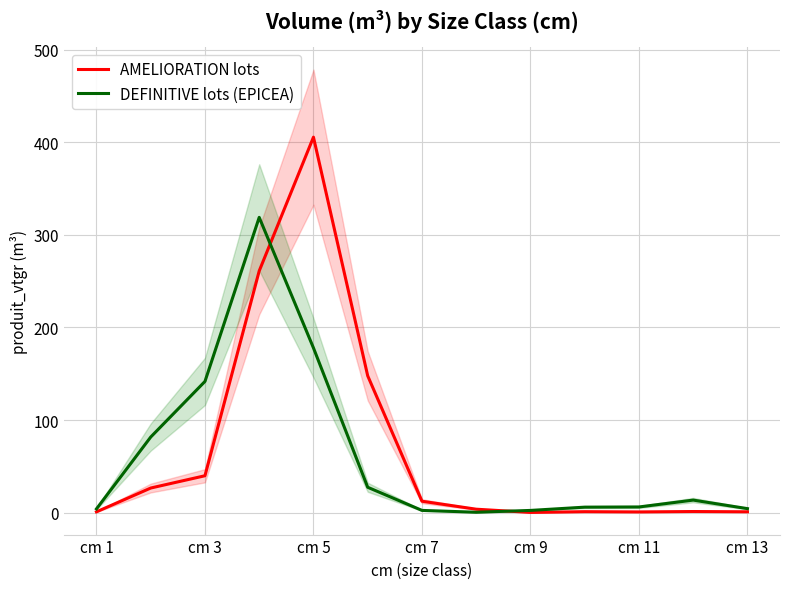

Which series ends up on top after the final intersection of DEFINITIVE lots (EPICEA) and AMELIORATION lots?

DEFINITIVE lots (EPICEA)